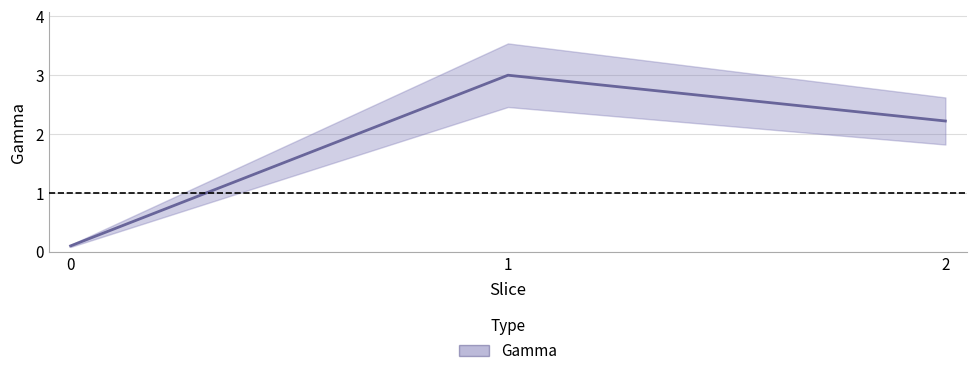

What is the change in value from 0 to 1?

+2.9